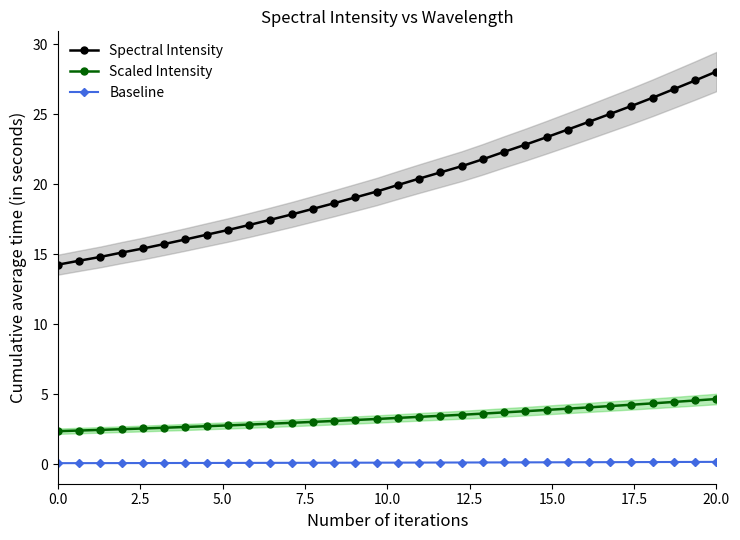

What is the value of the Spectral Intensity point at the 9th from the left?

16.7